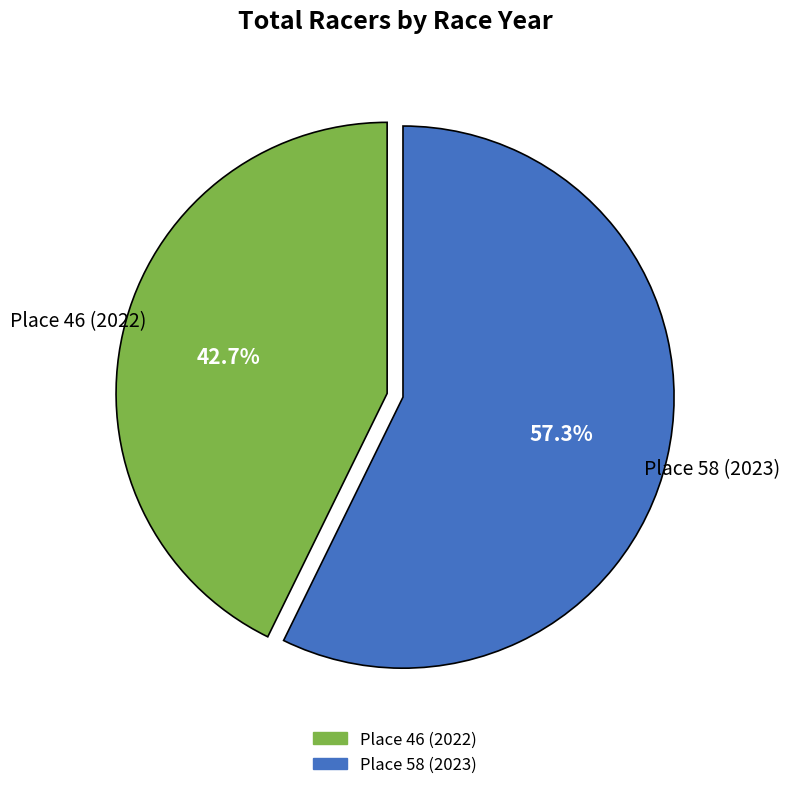

Which has a higher value, Place 58 (2023) or Place 46 (2022)?

Place 58 (2023)